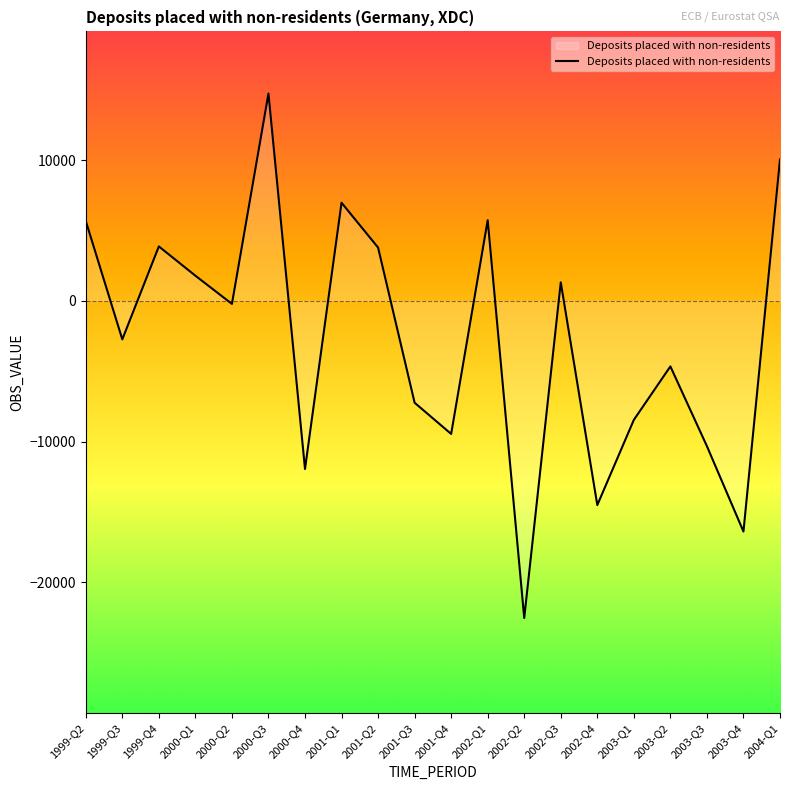

Count the number of values greater than -222.

9